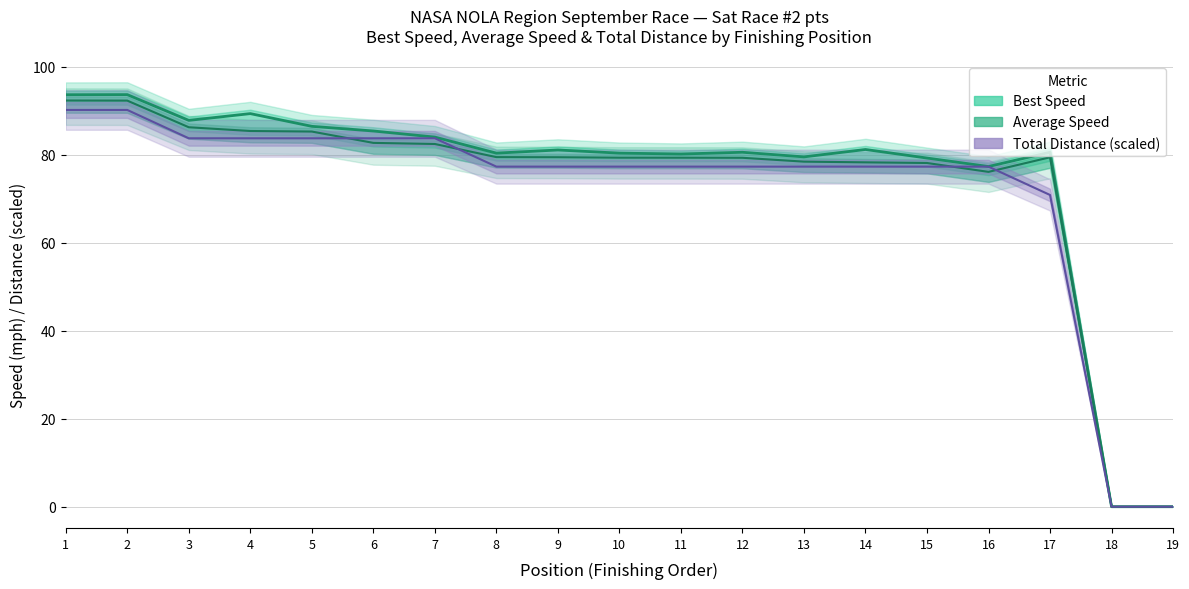

Reading left to right, what are all the values shown in this chart?

Total Laps: 90.2	90.2	83.7	83.7	83.7	83.7	83.7	77.3	77.3	77.3	77.3	77.3	77.3	77.3	77.3	77.3	70.9	0.0	0.0
Total Time: 92.3	92.3	86.3	85.4	85.3	82.7	82.5	79.5	79.4	79.3	79.3	79.3	78.4	78.3	78.1	76.1	79.4	0.0	0.0
Best Speed: 93.6	93.7	87.8	89.4	86.5	85.4	84.0	80.4	81.1	80.4	80.2	80.6	79.5	81.2	79.3	77.3	80.6	0.0	0.0